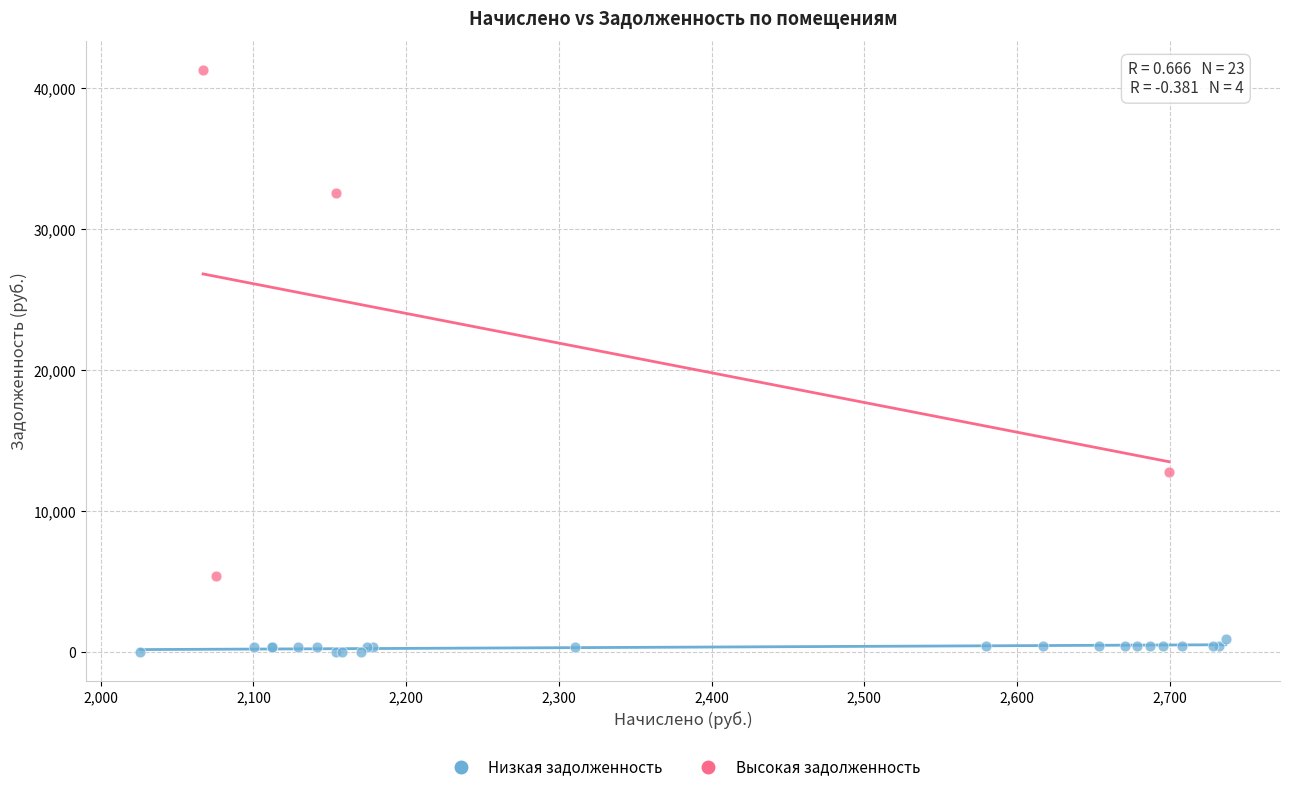

What are all the series names shown in the legend?

Низкая задолженность, Высокая задолженность